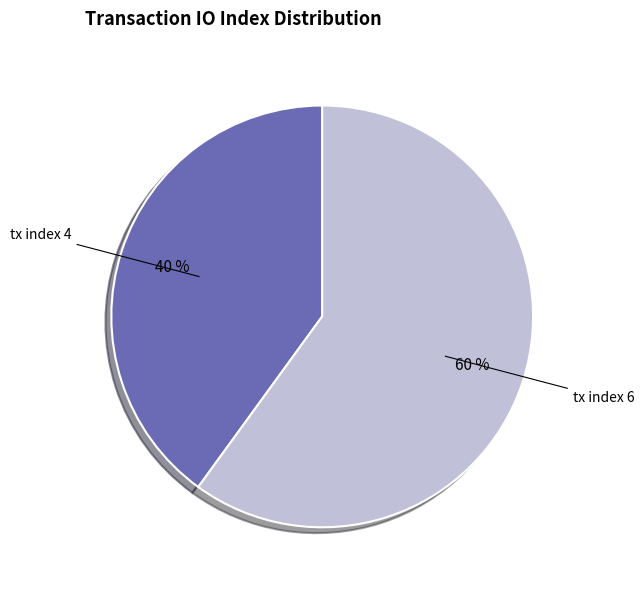

Which has a higher value, tx index 6 or tx index 4?

tx index 6